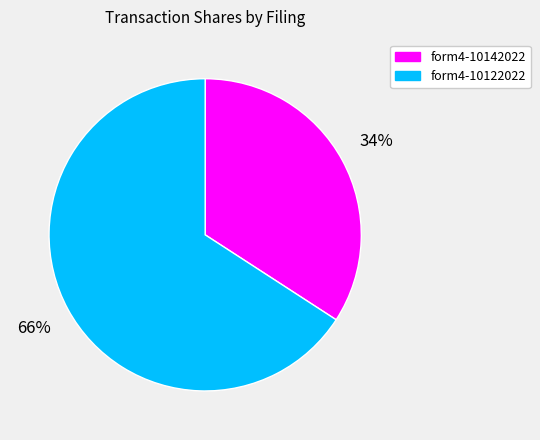

To the nearest percent, what is the average slice percentage?

50%